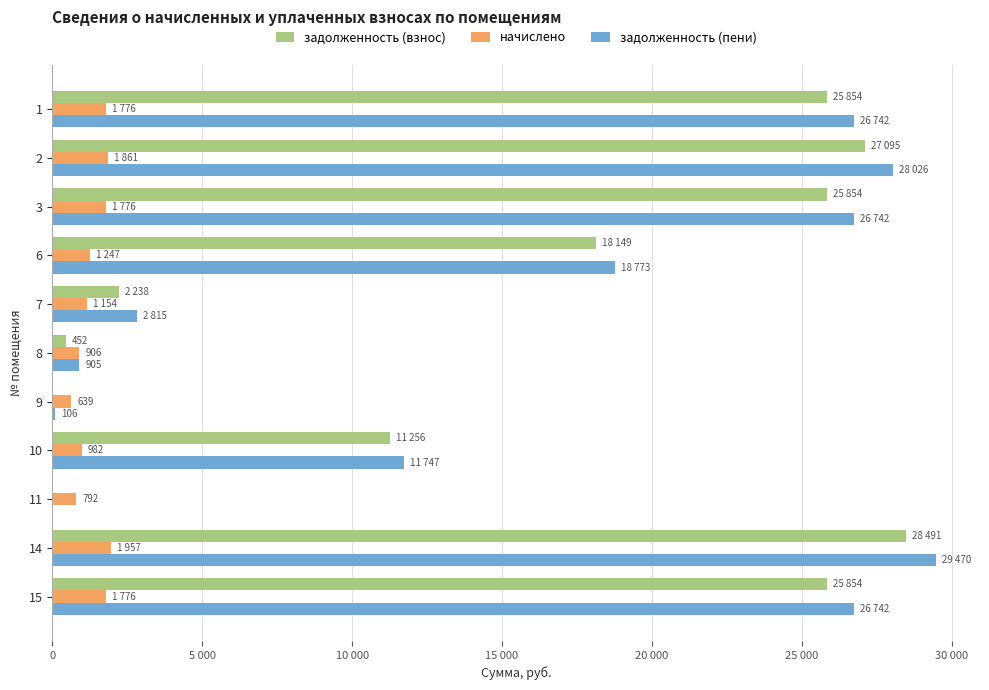

Reading left to right, what are all the values shown in this chart?

задолженность (взнос): 25854.0	27095.1	25854.0	18149.5	2238.2	452.1	0.0	11255.8	0.0	28491.1	25854.0
начислено: 1776.0	1861.3	1776.0	1246.7	1154.4	905.8	639.4	982.1	791.8	1957.1	1776.0
задолженность (пени): 26742.0	28025.7	26742.0	18772.9	2815.4	905.0	105.6	11746.9	0.0	29469.7	26742.0